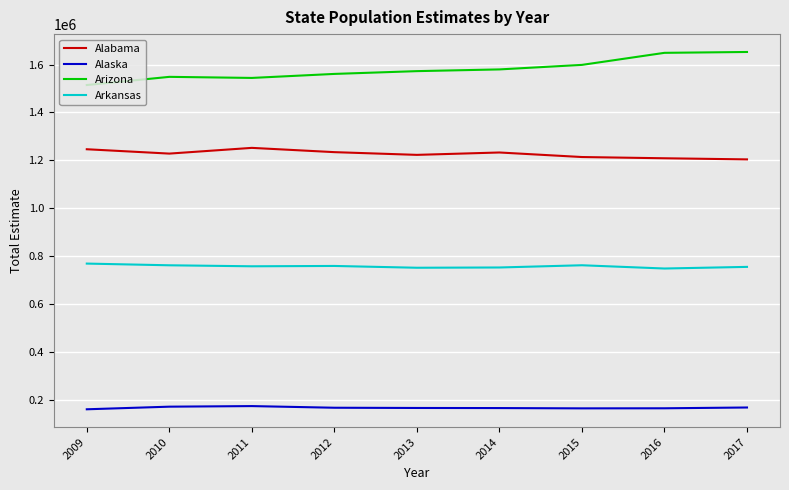

What is the difference between the maximum and minimum values in the Alaska series?

13339